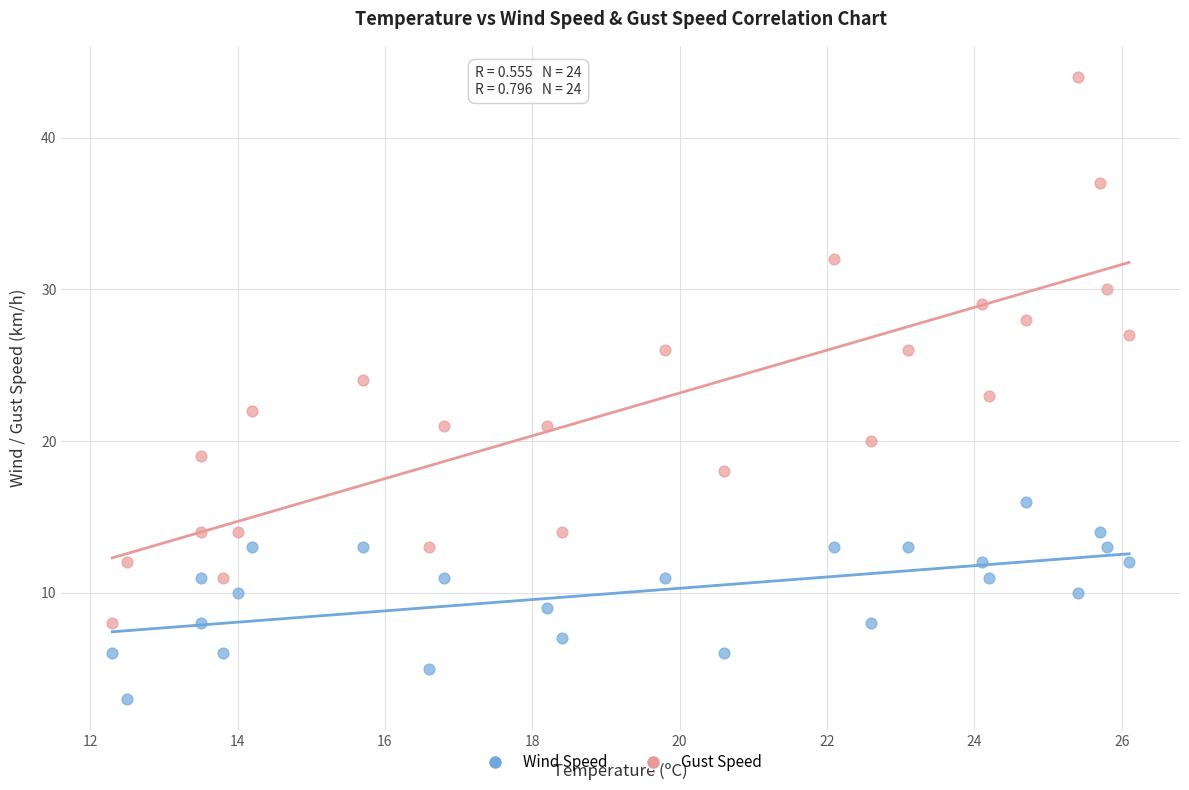

Across all data points, what is the range of Y values (max minus min)?

41